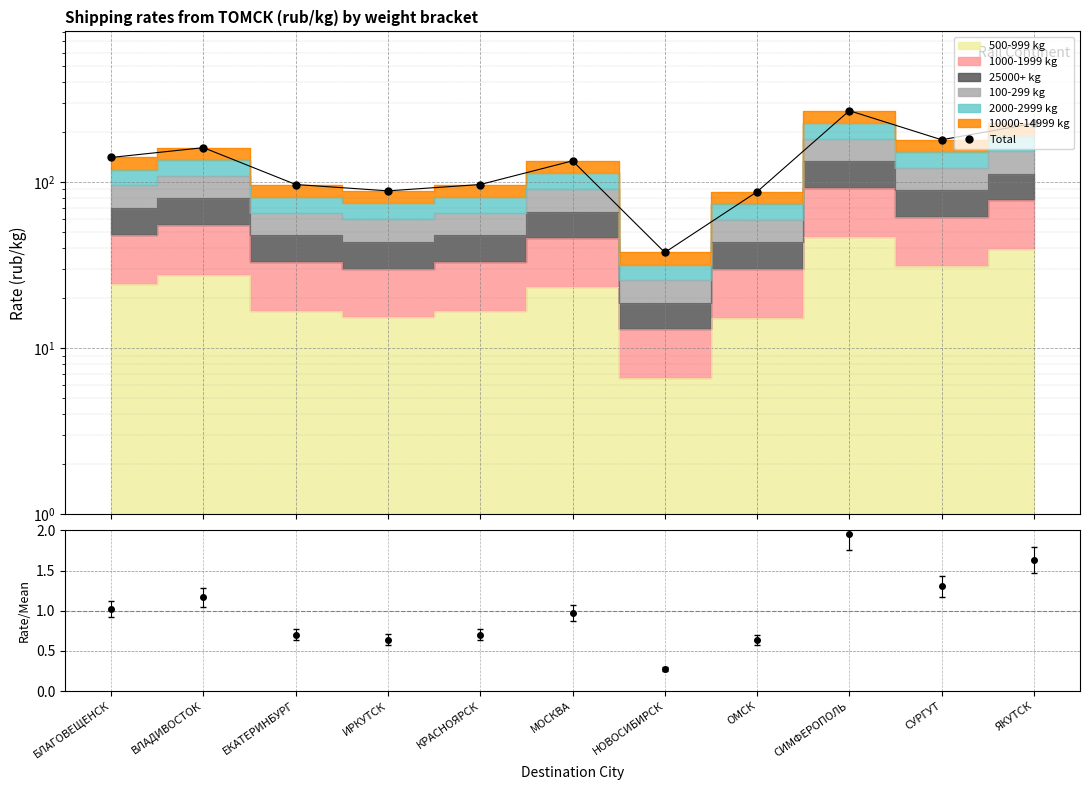

What is the value of the 4th point from the left?

88.3